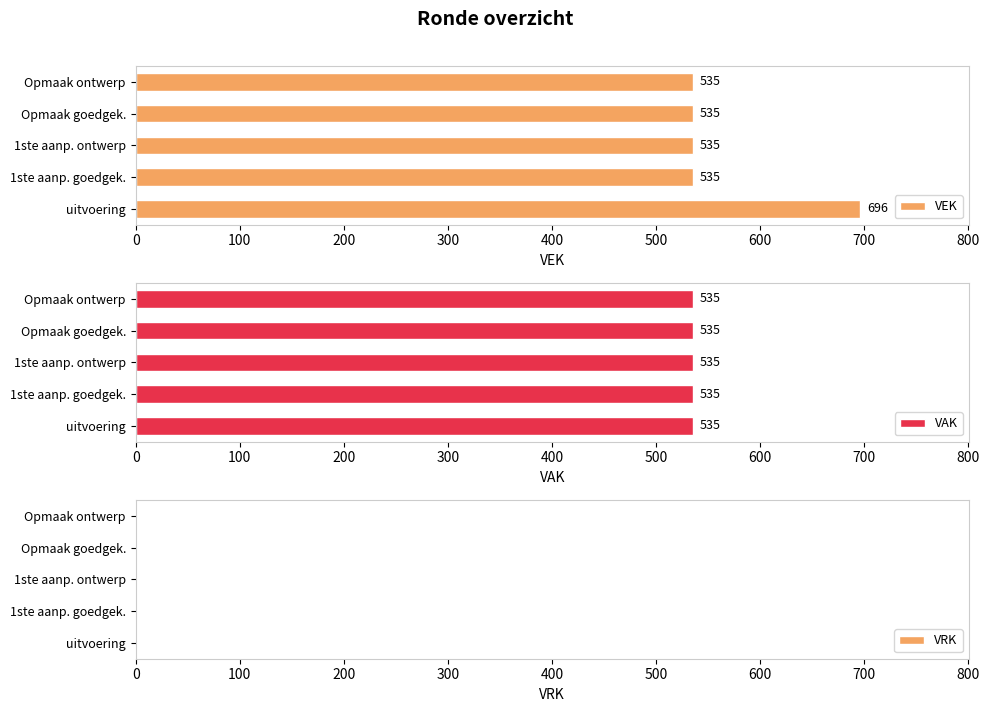

Does the chart contain any negative values?

No